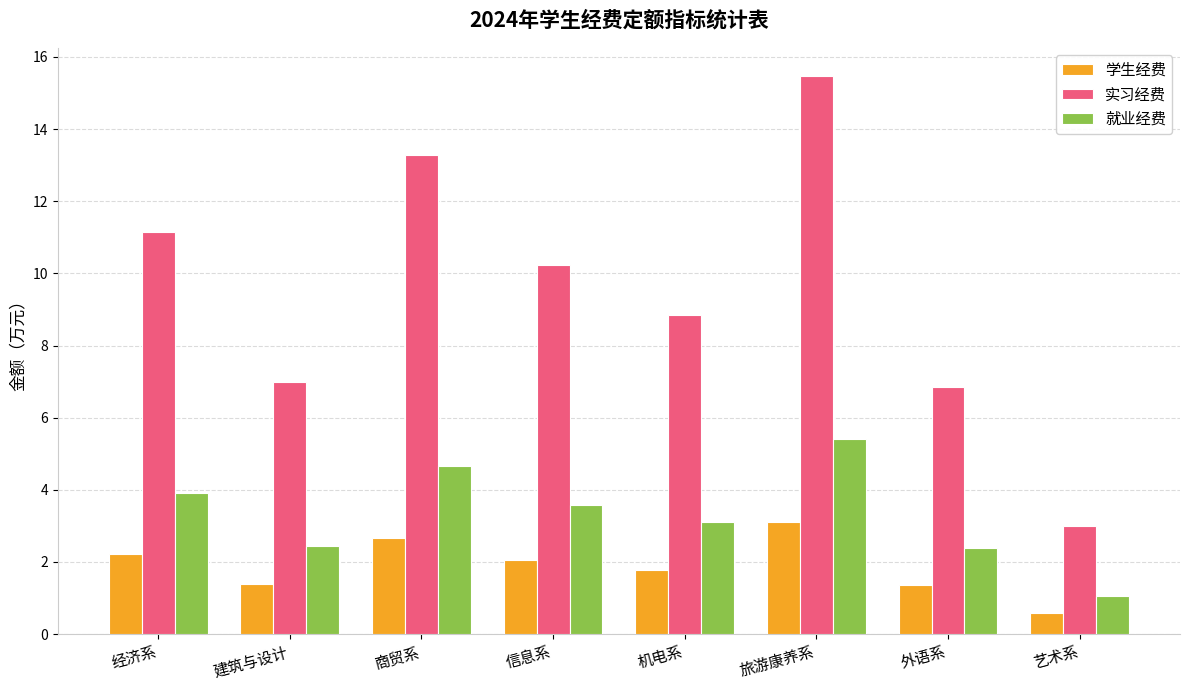

Rank the series by their maximum value, from lowest to highest.

学生经费, 就业经费, 实习经费